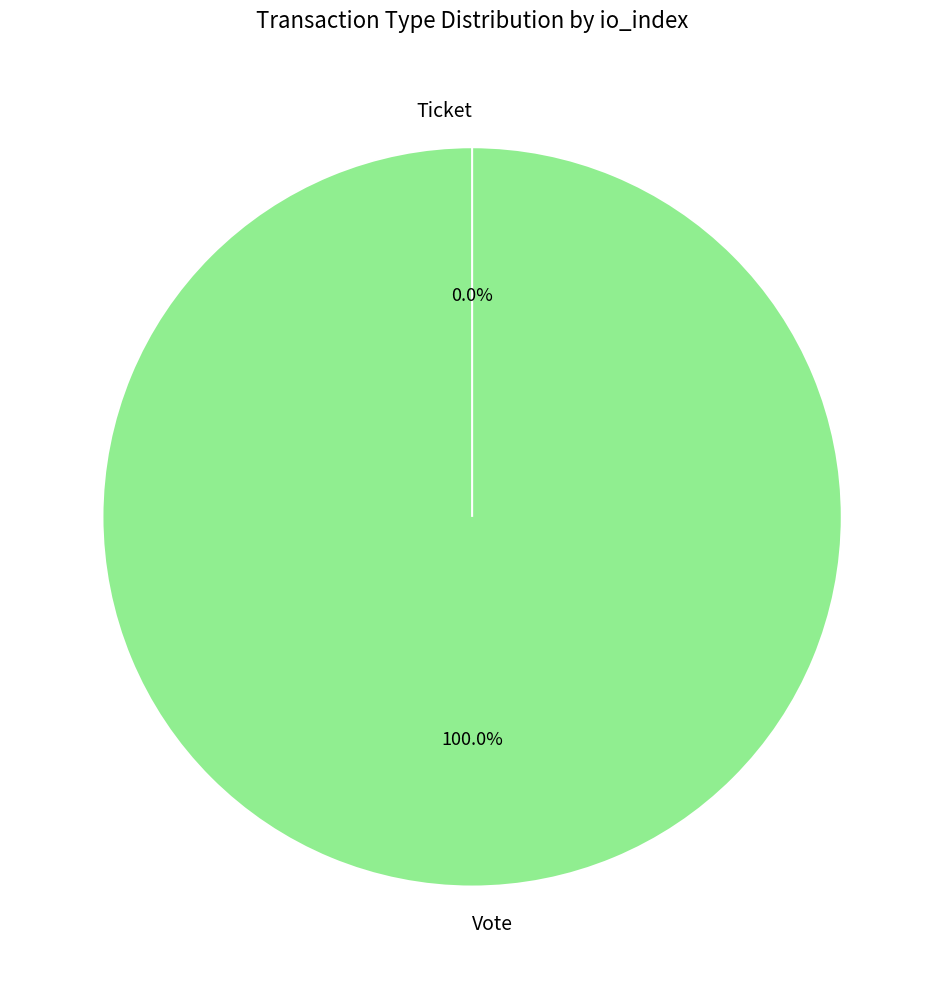

Combined, what portion of the pie is Vote and Ticket?

100.0%